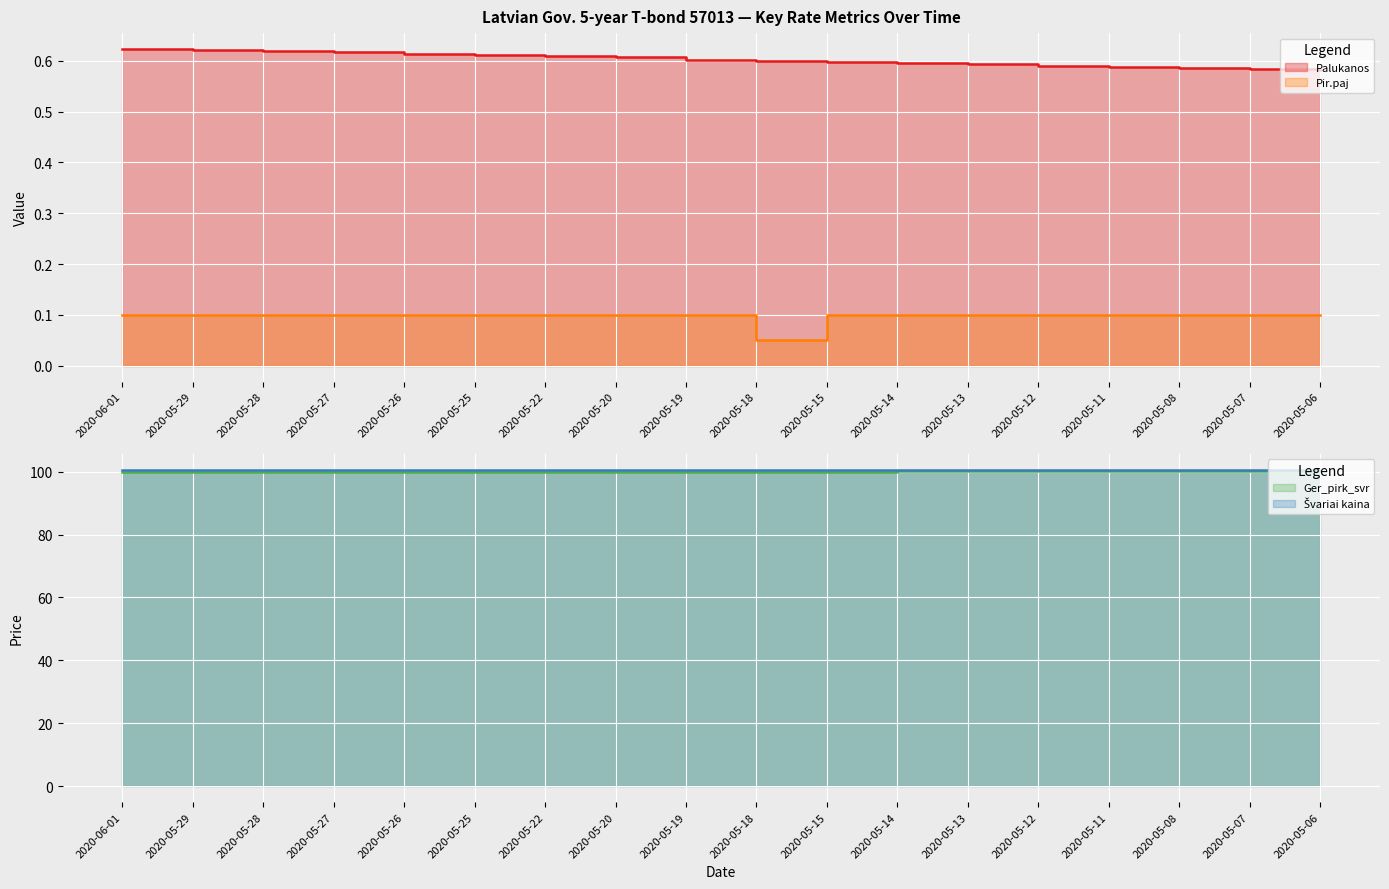

Between 2020-05-25 and 2020-05-28, which is larger?

2020-05-28